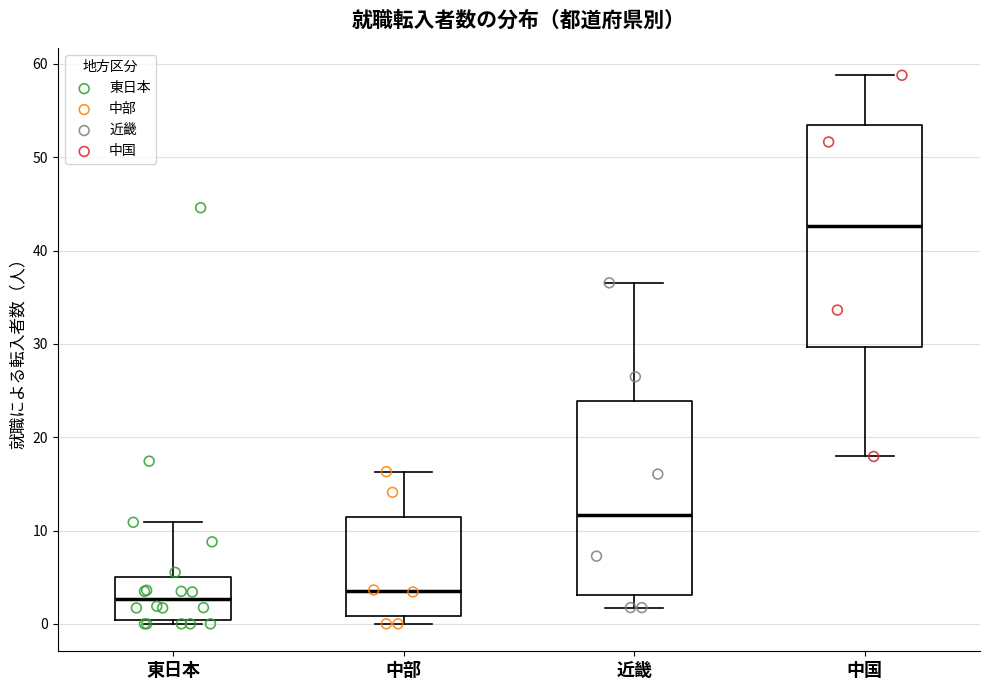

Reading left to right, read every box against the y-axis: the position of its median line, the range the box covers, and the ends of its whiskers. The values are not printed on the chart, so give them approximately, as read against the axis.

東日本: median 3, box 0 to 5, whiskers 0 (just below the box's lower edge) to 11
中部: median 4, box 1 to 11, whiskers 0 to 16
近畿: median 12, box 3 to 24, whiskers 2 to 37
中国: median 43, box 30 to 53, whiskers 18 to 59